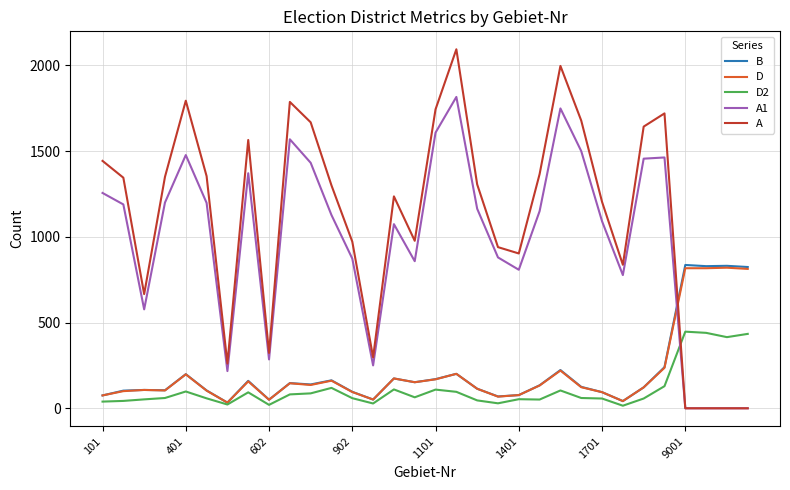

What is the maximum value shown in the chart?

2094